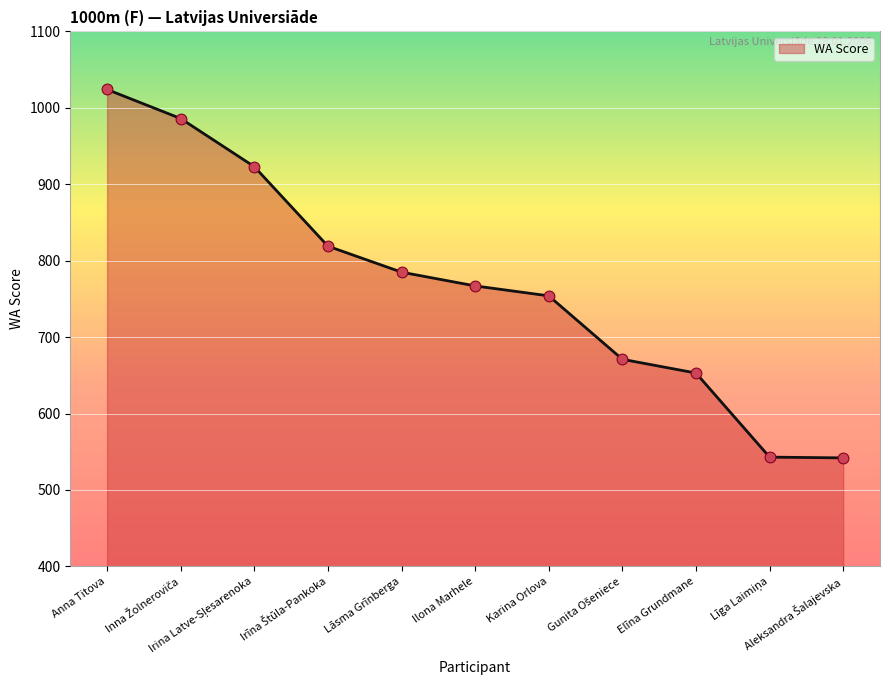

What is the smallest value displayed?

542